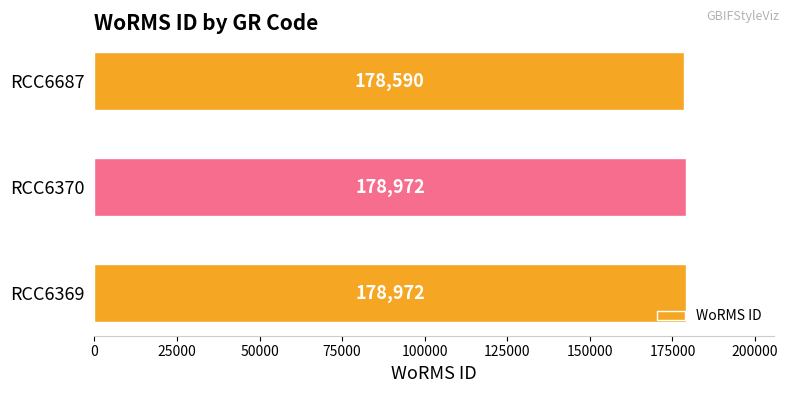

How many values are below 178972?

1